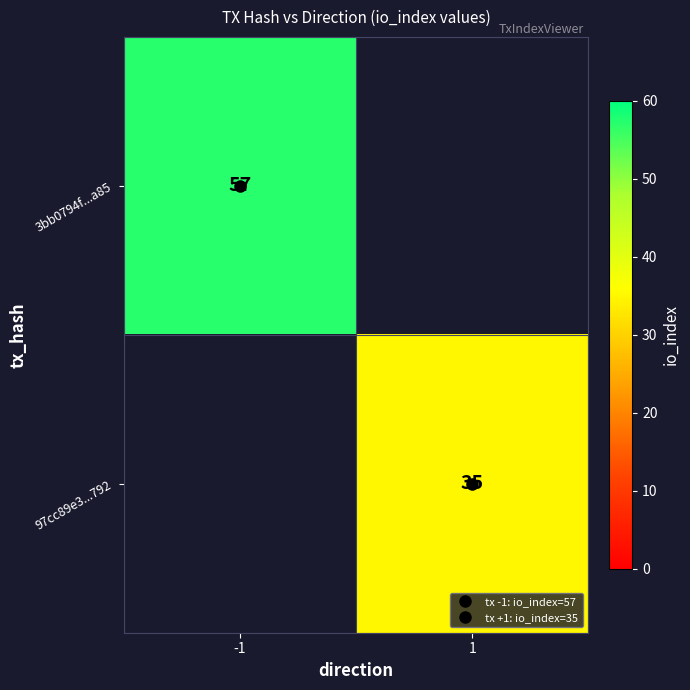

List the series in order of their overall mean, highest first.

3bb0794f...a85, 97cc89e3...792